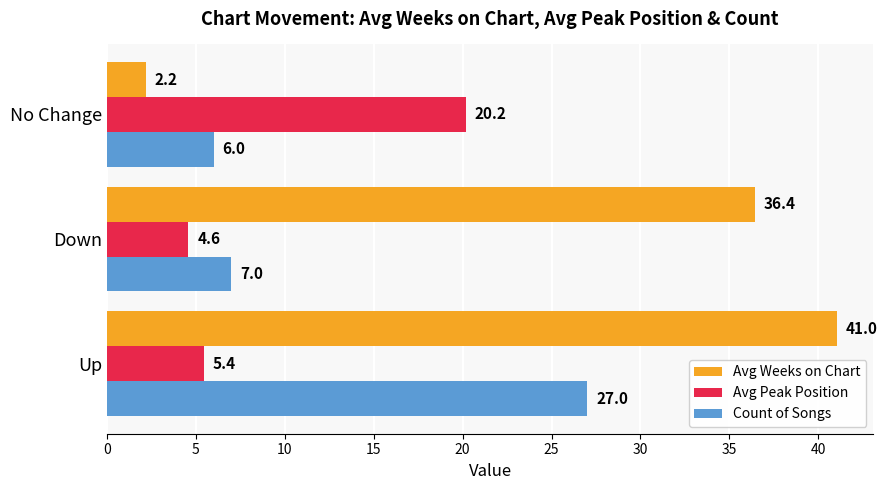

Which category has the lowest value across all series?

No Change